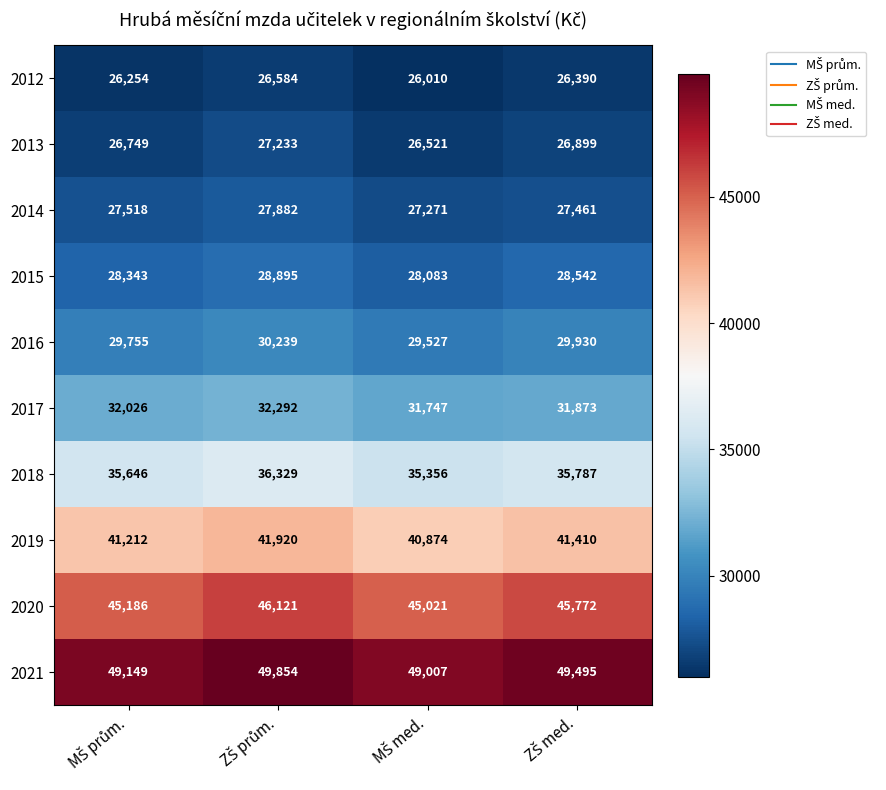

Which series has the largest range (max minus min)?

2020